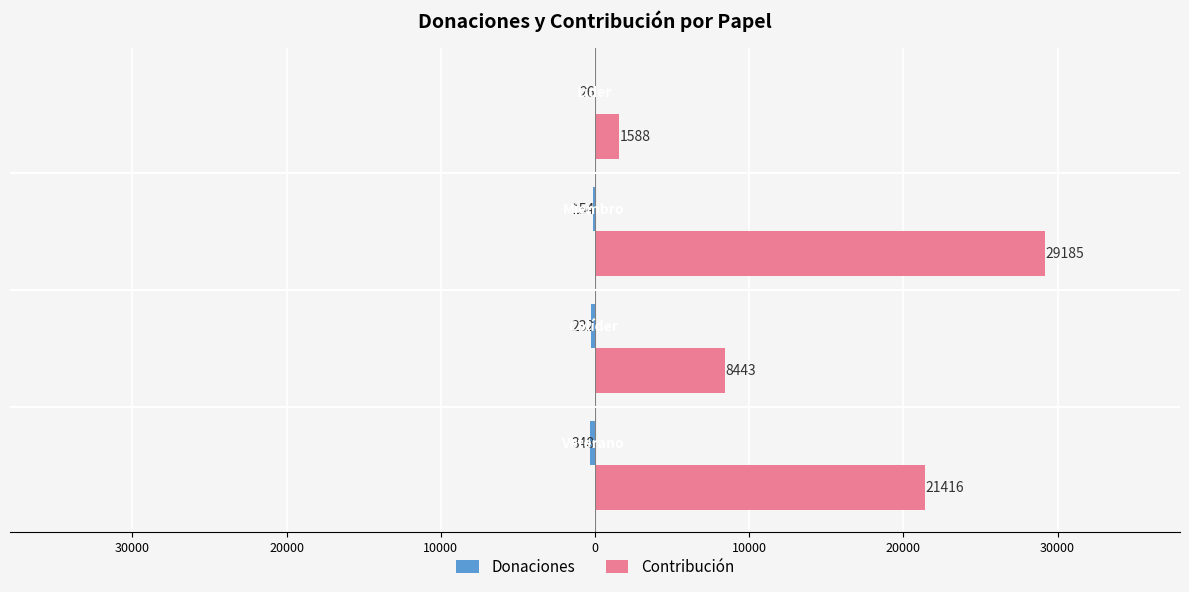

Count the number of data series in this chart.

2